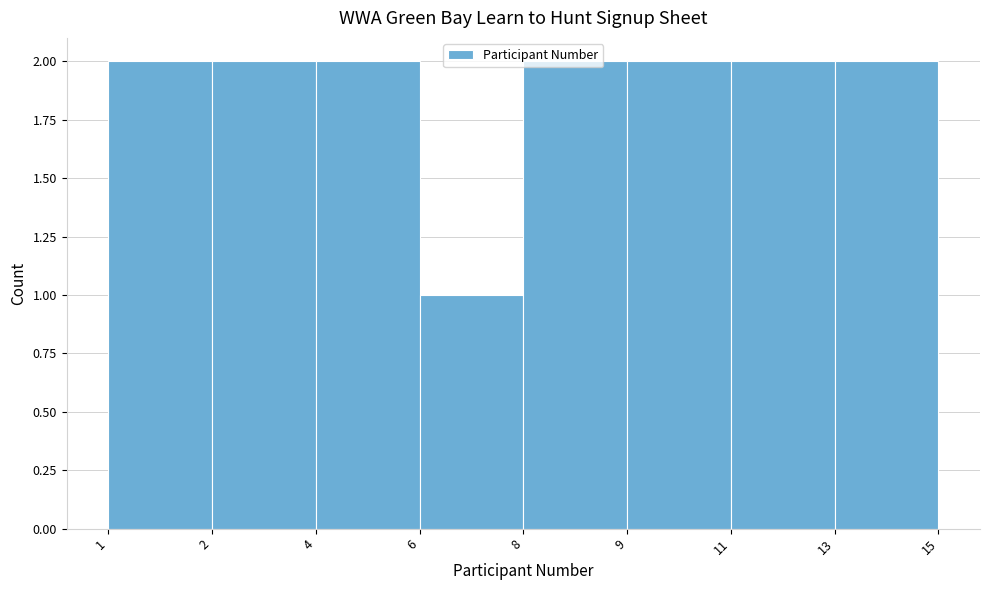

The value at 2 is 2. True or false?

True